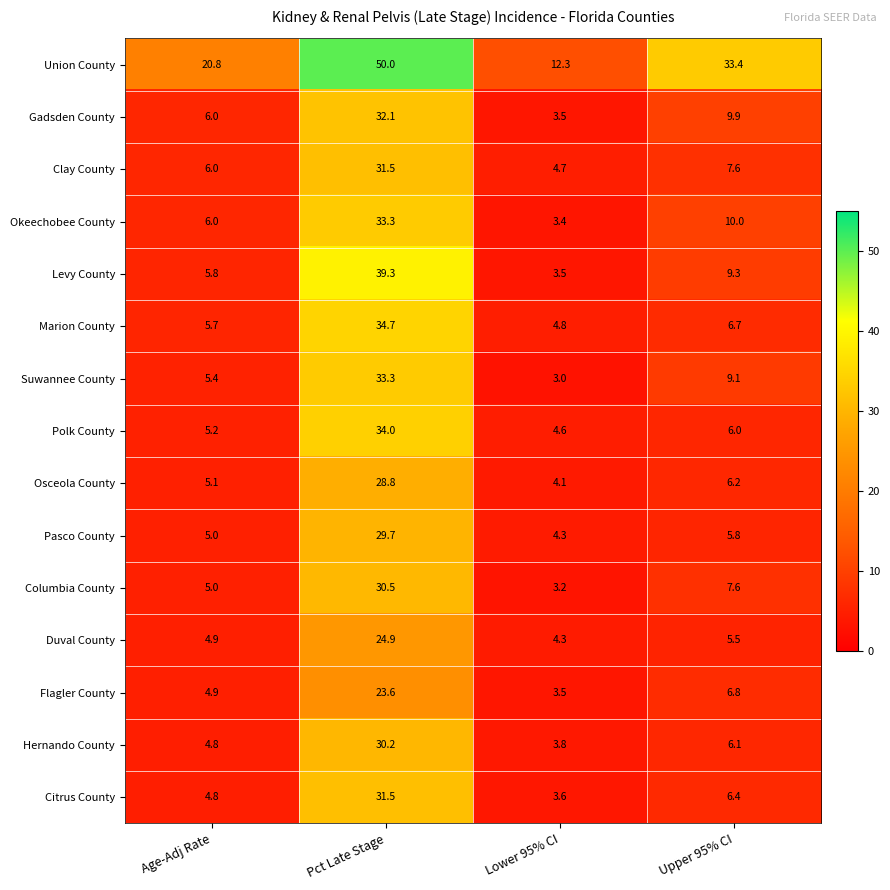

Which series has the largest range (max minus min)?

Union County